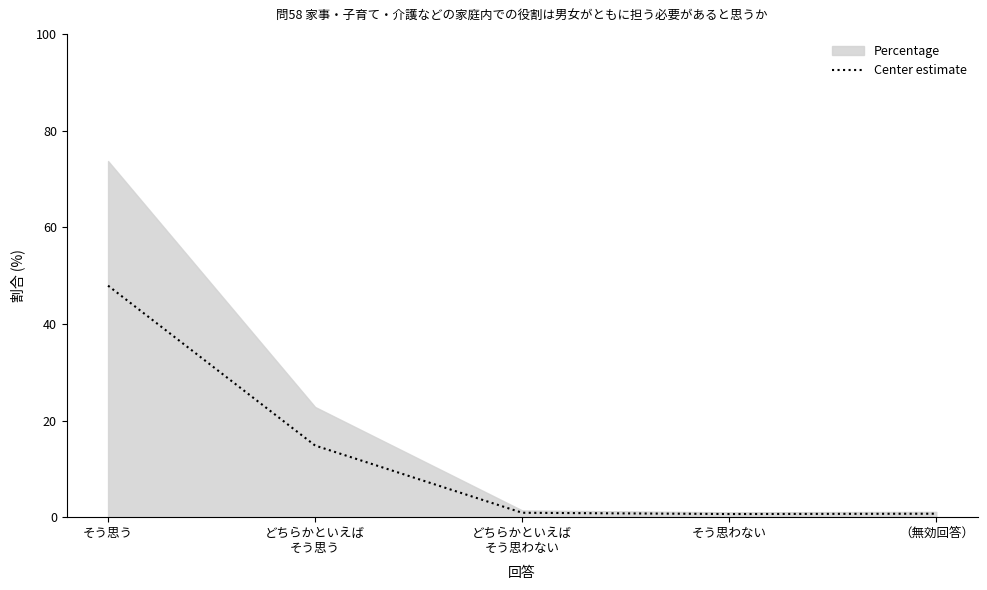

Is it true that the value at どちらかといえば
そう思わない is 0.3?

False